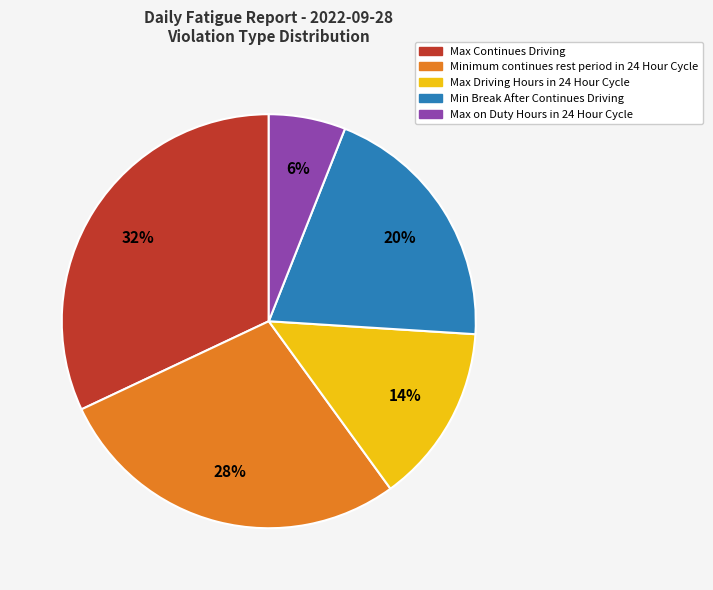

Is the sum of Max on Duty Hours in 24 Hour Cycle and Max Continues Driving greater than half?

No